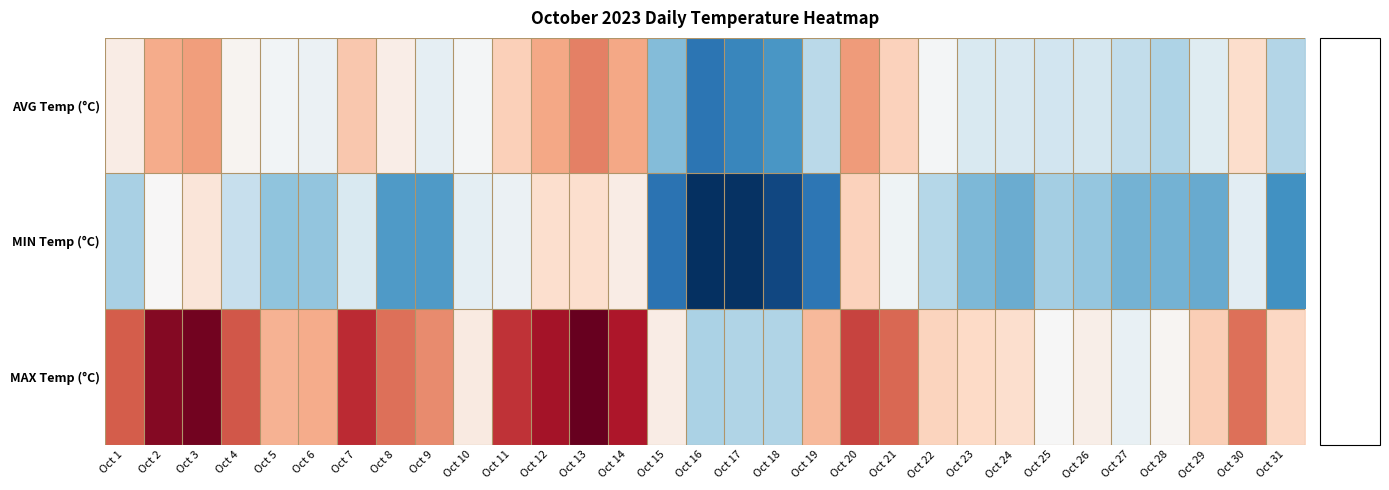

At Oct 30, list the series in order from smallest to largest.

MIN Temp (°C), AVG Temp (°C), MAX Temp (°C)